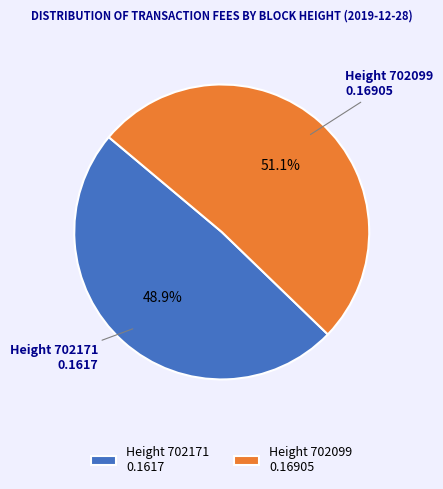

What is the total percentage of Height 702171 0.1617 and Height 702099 0.16905?

100.0%